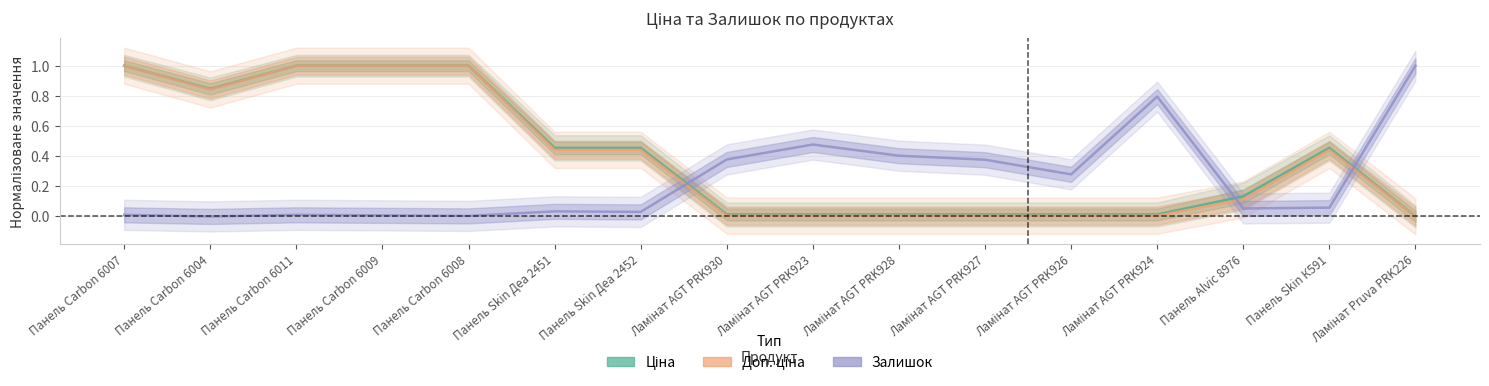

Does the chart display data point markers on the line(s)?

No